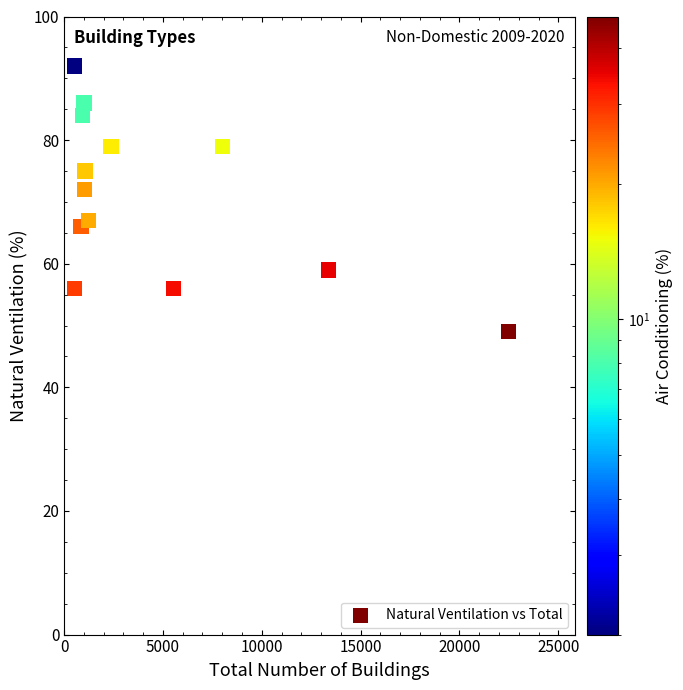

What Y value in the scatter plot is closest to 70?

72